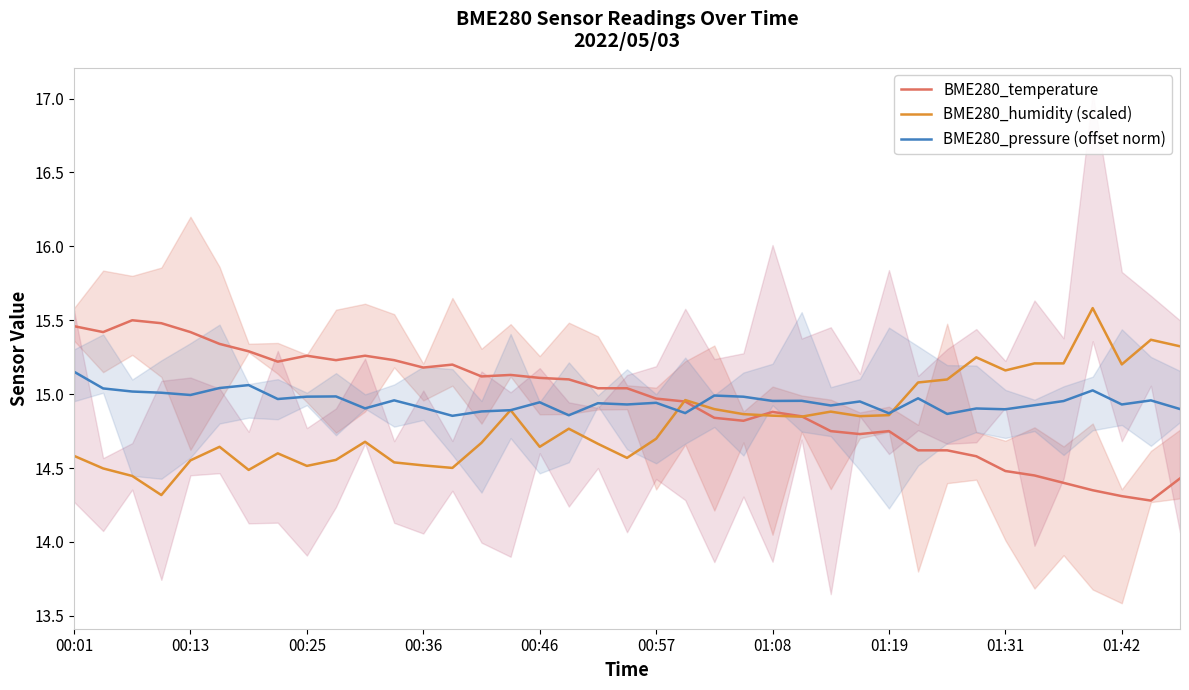

Which series has the widest spread of values?

BME280_humidity (scaled)